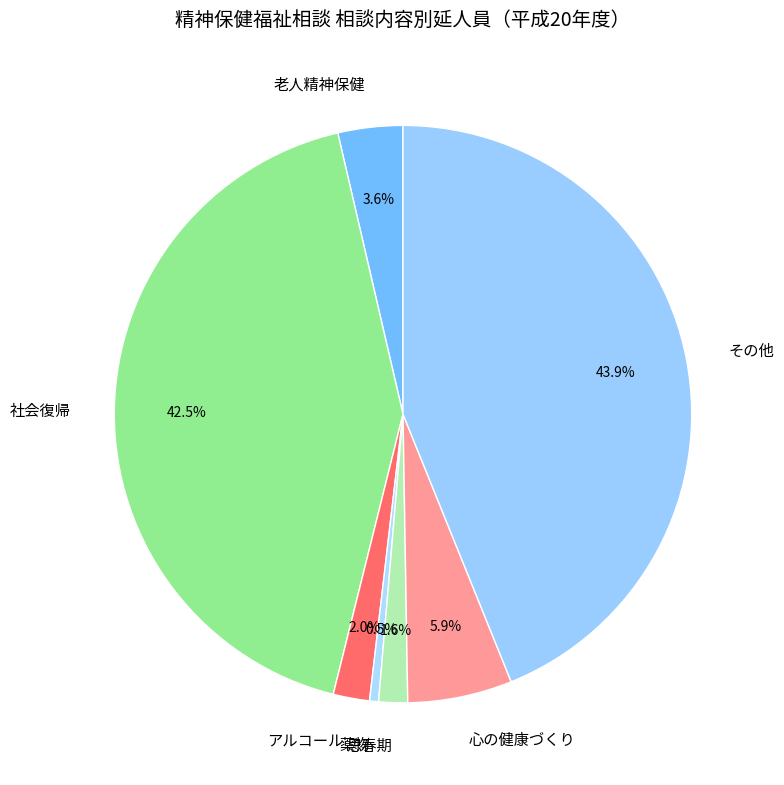

Is there a majority slice in this chart?

No